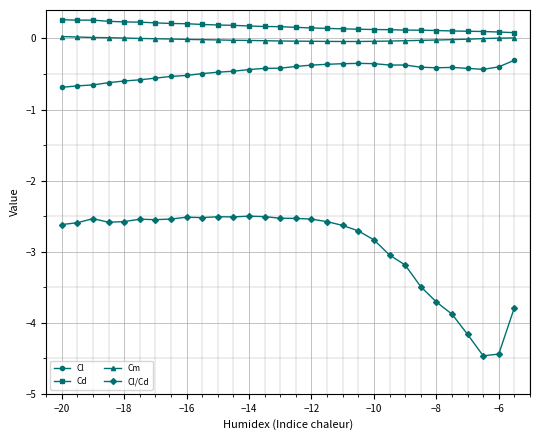

True or false: Cl/Cd has more than 2 interior local peaks.

True